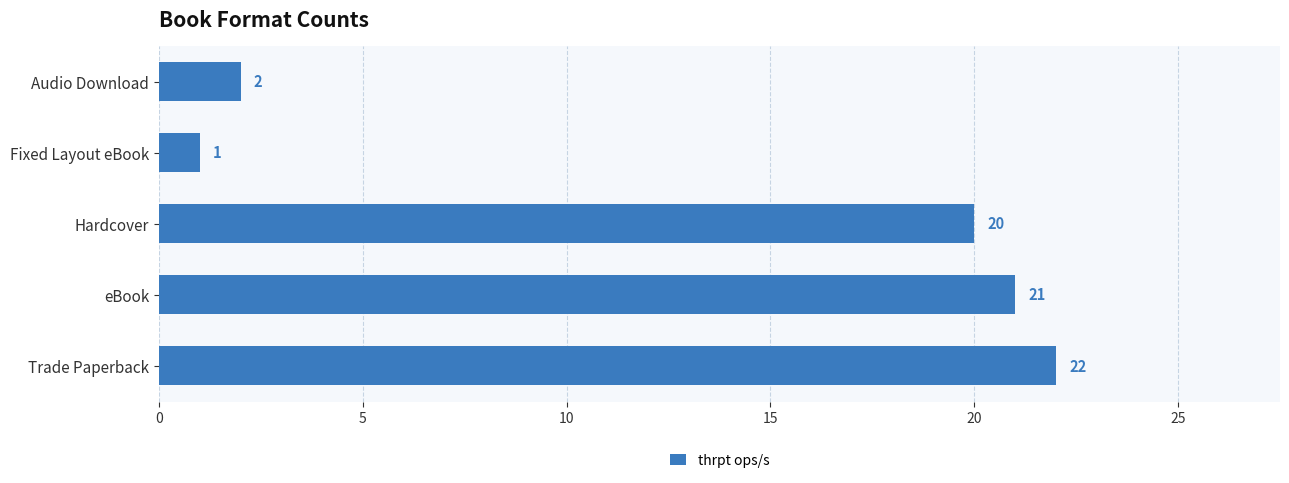

Reading bottom to top, what are all the values shown in this chart?

Trade Paperback=22	eBook=21	Hardcover=20	Fixed Layout eBook=1	Audio Download=2